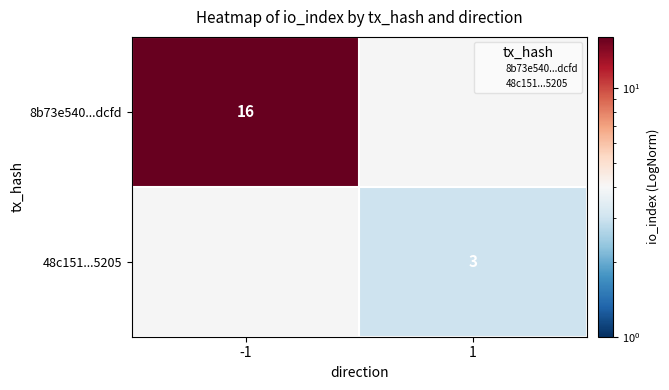

Between 1 and -1, which is larger?

-1